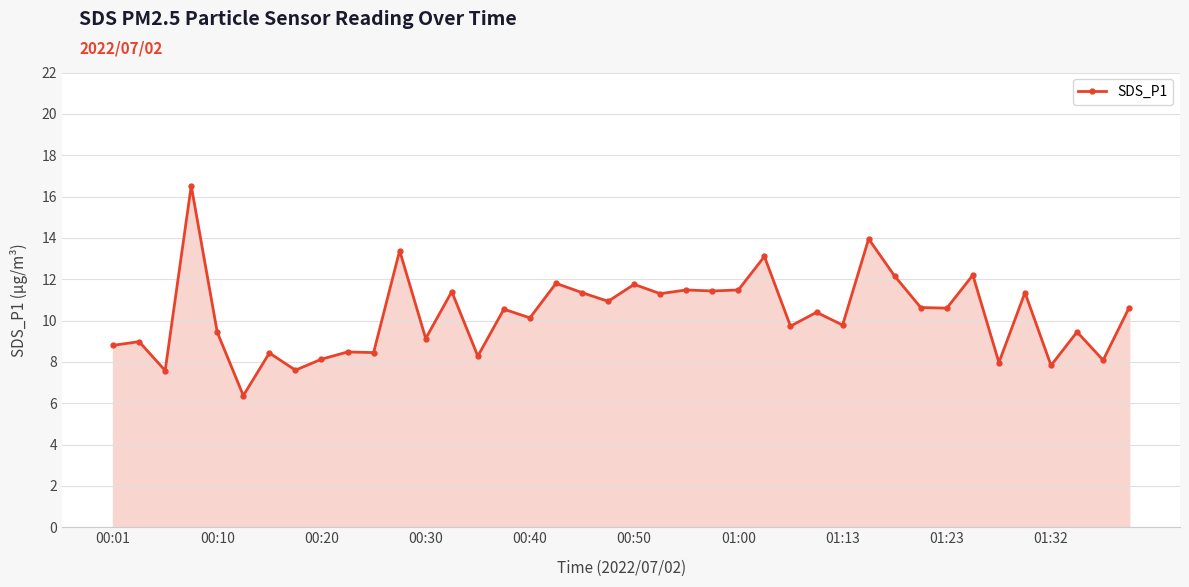

What is the sum of all values?

411.0